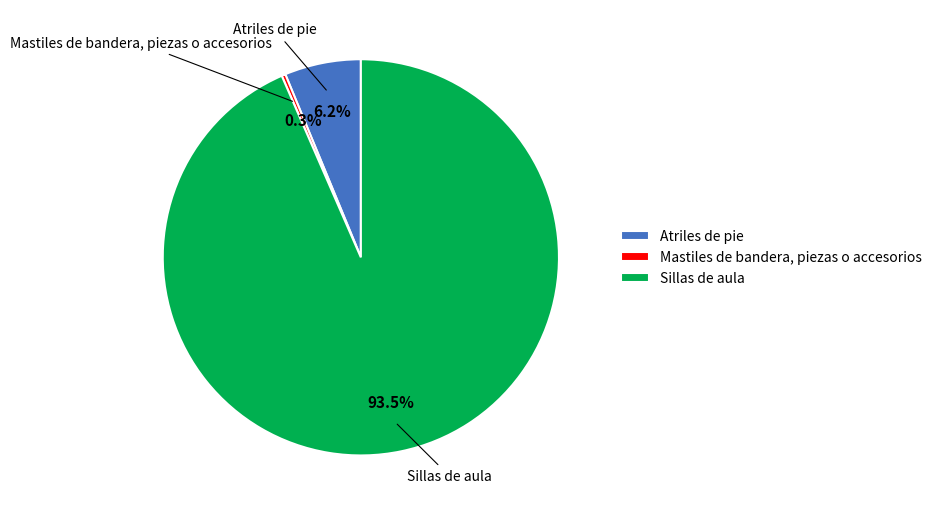

What is the total percentage of Mastiles de bandera, piezas o accesorios and Sillas de aula?

93.8%